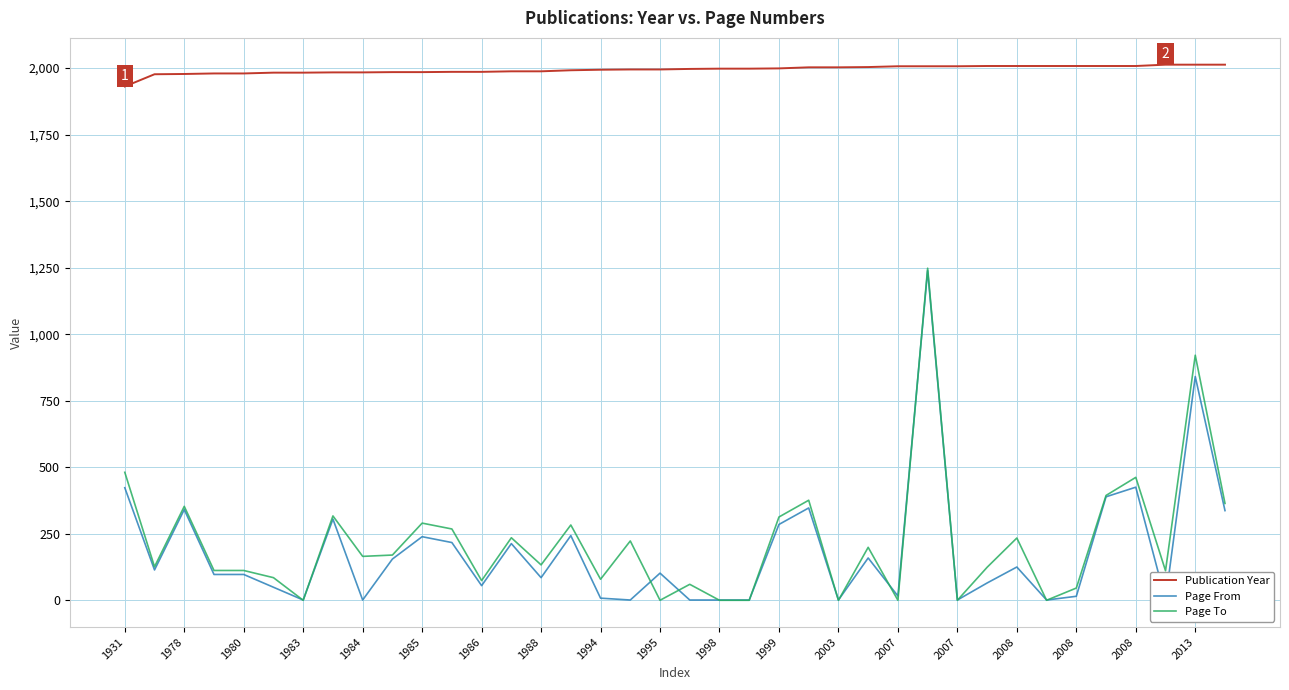

What is the value of the Page To point at the 10th from the left?

170